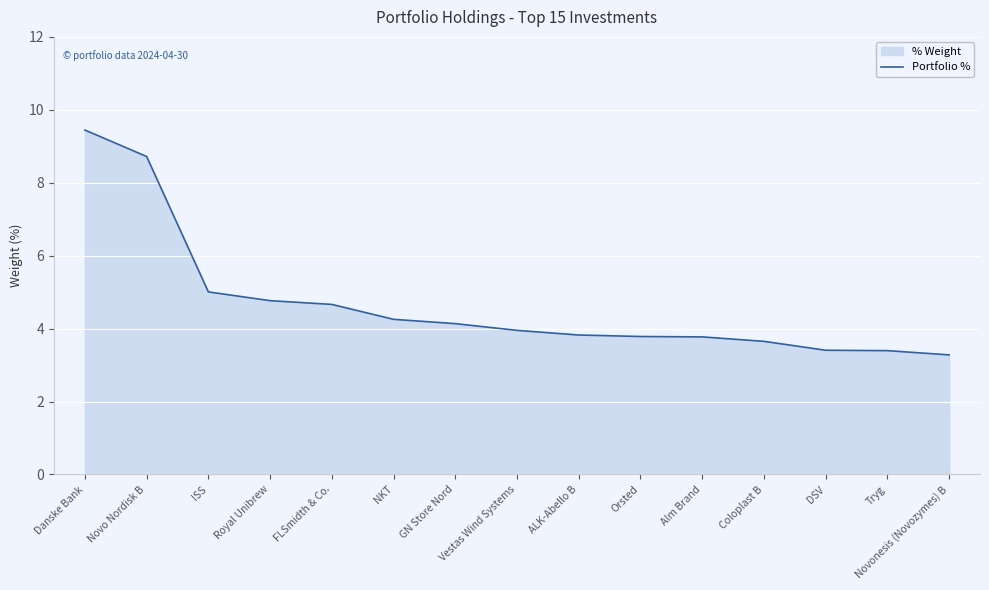

The value at GN Store Nord is 4.1. True or false?

True